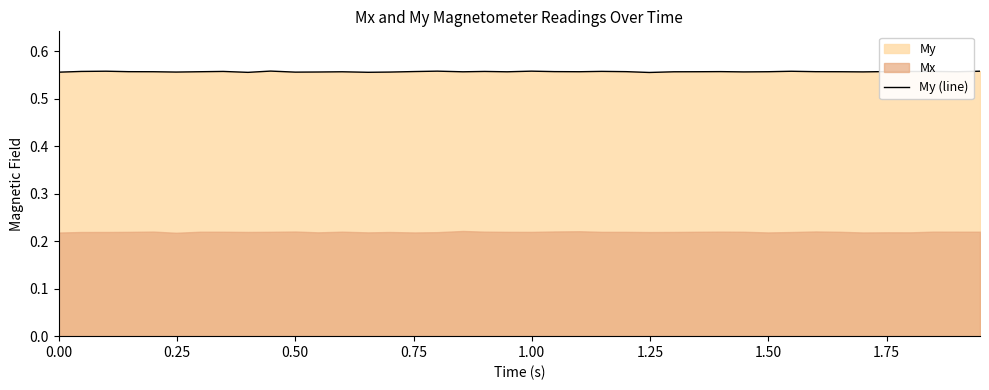

How many data points does each series have?

40